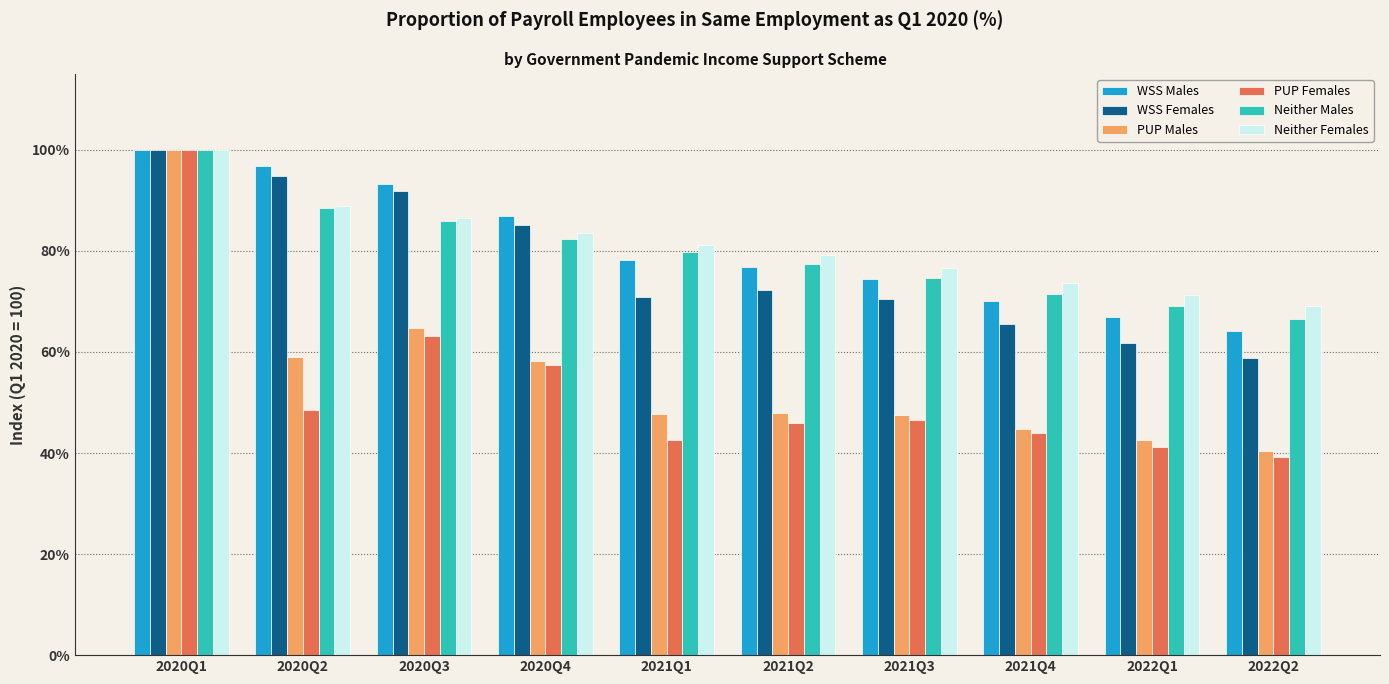

Which series has the largest range (max minus min)?

PUP Females